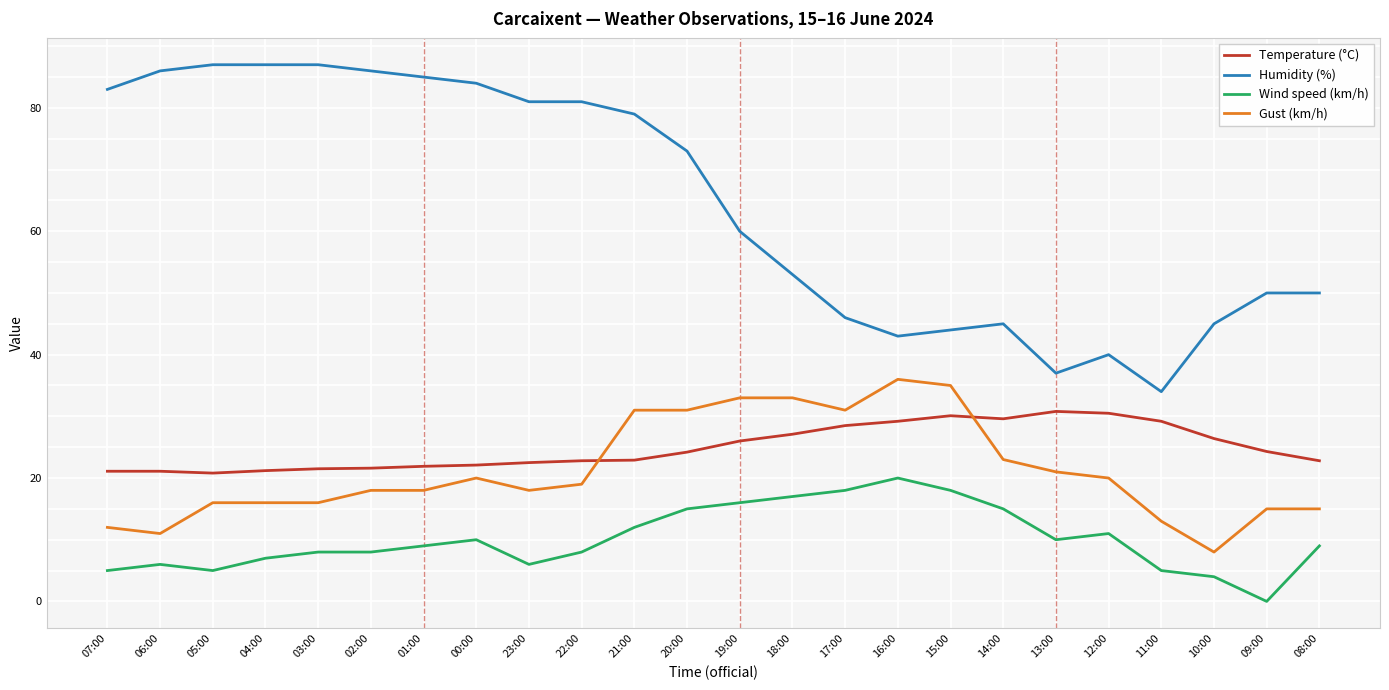

What is the maximum value for Humidity (%)?

87.0